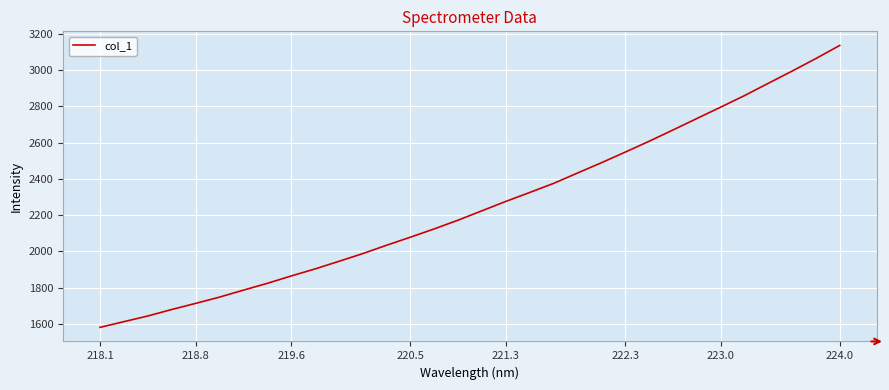

What is the greatest value displayed?

3136.5